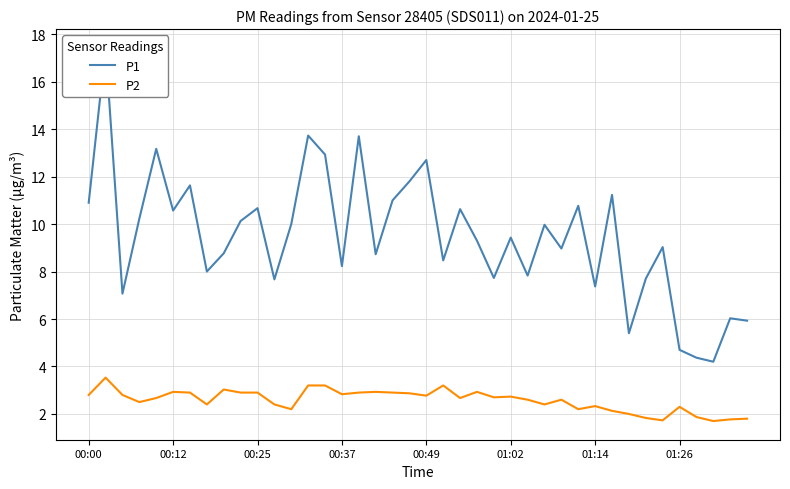

What is the lowest value of the P2 series?

1.7